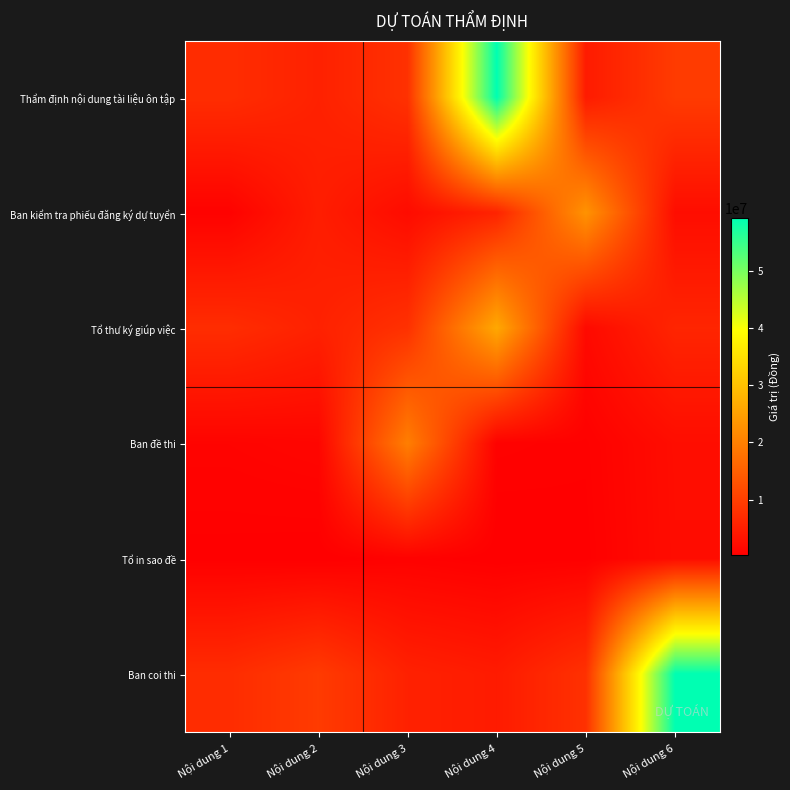

Reading right to left, extract all data points from this chart.

Thẩm định nội dung tài liệu ôn tập: Nội dung 6=9360000	Nội dung 5=4470000	Nội dung 4=59370000	Nội dung 3=7860000	Nội dung 2=5400000	Nội dung 1=7200000
Ban kiểm tra phiếu đăng ký dự tuyển: Nội dung 6=2340000	Nội dung 5=22980000	Nội dung 4=5760000	Nội dung 3=2100000	Nội dung 2=4800000	Nội dung 1=600000
Tổ thư ký giúp việc: Nội dung 6=6000000	Nội dung 5=1800000	Nội dung 4=26250000	Nội dung 3=7860000	Nội dung 2=5400000	Nội dung 1=7200000
Ban đề thi: Nội dung 6=2340000	Nội dung 5=480000	Nội dung 4=600000	Nội dung 3=19800000	Nội dung 2=1200000	Nội dung 1=900000
Tổ in sao đề: Nội dung 6=2250000	Nội dung 5=320000	Nội dung 4=200000	Nội dung 3=600000	Nội dung 2=200000	Nội dung 1=300000
Ban coi thi: Nội dung 6=59370000	Nội dung 5=7860000	Nội dung 4=4470000	Nội dung 3=5400000	Nội dung 2=9360000	Nội dung 1=7120000